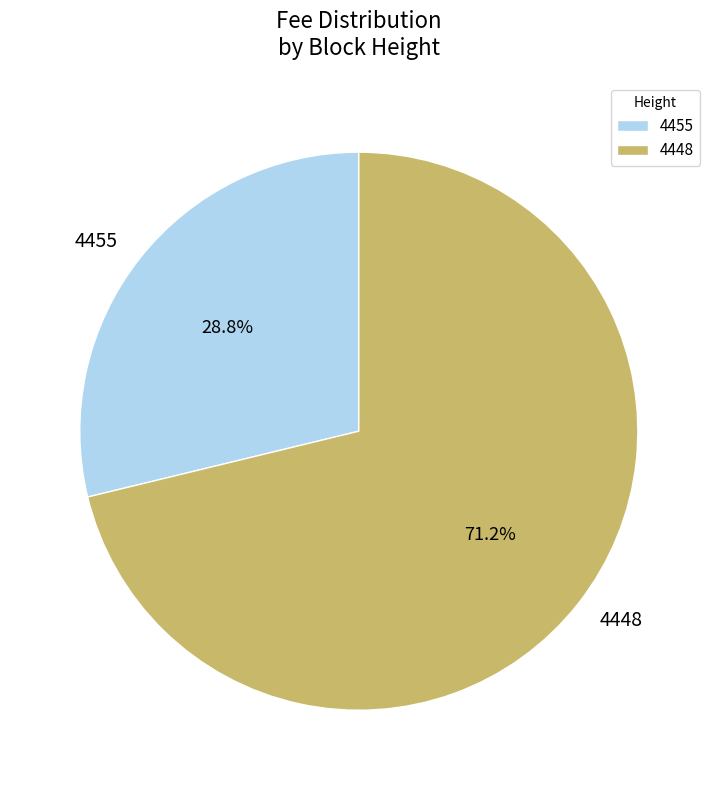

True or false: 4448 accounts for 85% of the total.

False